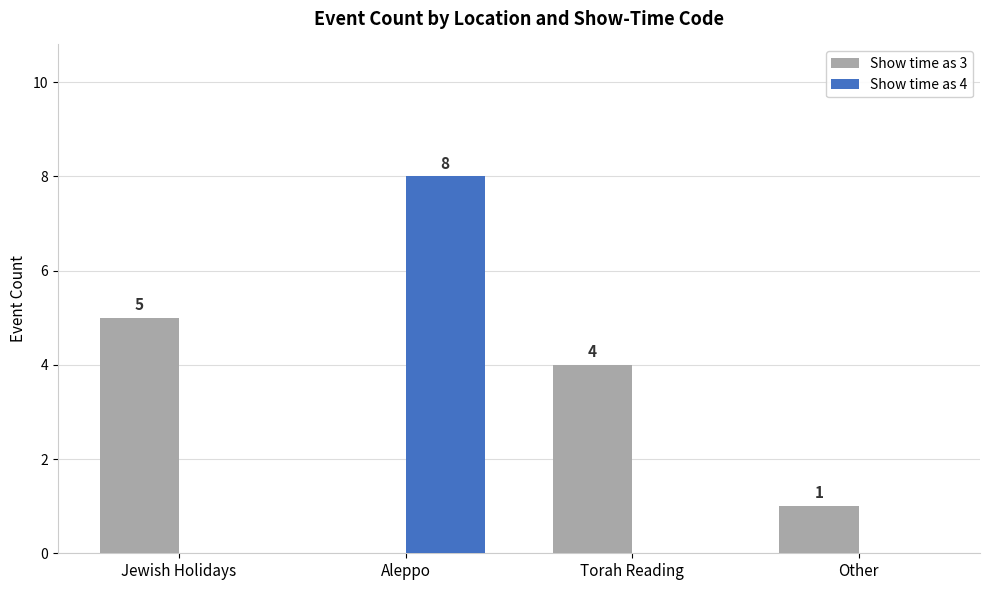

What is the sum of the Show time as 4 values at Aleppo and Other?

8